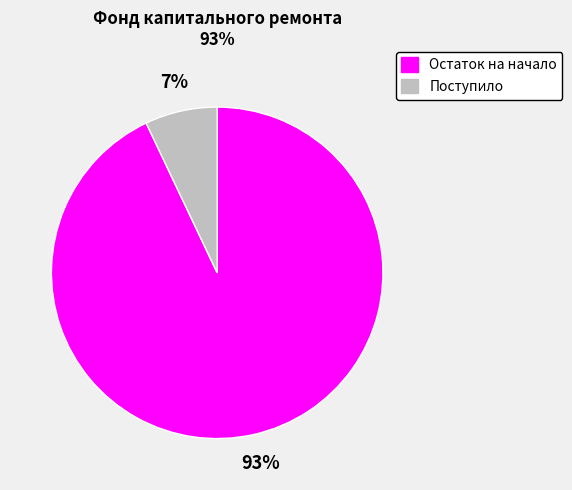

To the nearest percent, what is the difference between the largest and smallest slice percentages?

86%